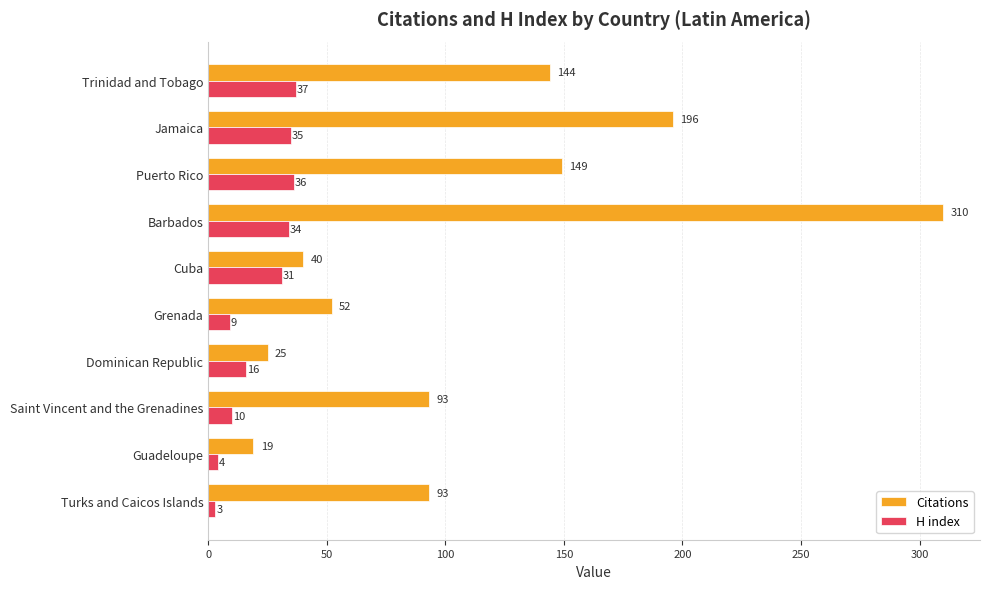

What is the difference between the maximum and second lowest values in the Citations series?

285